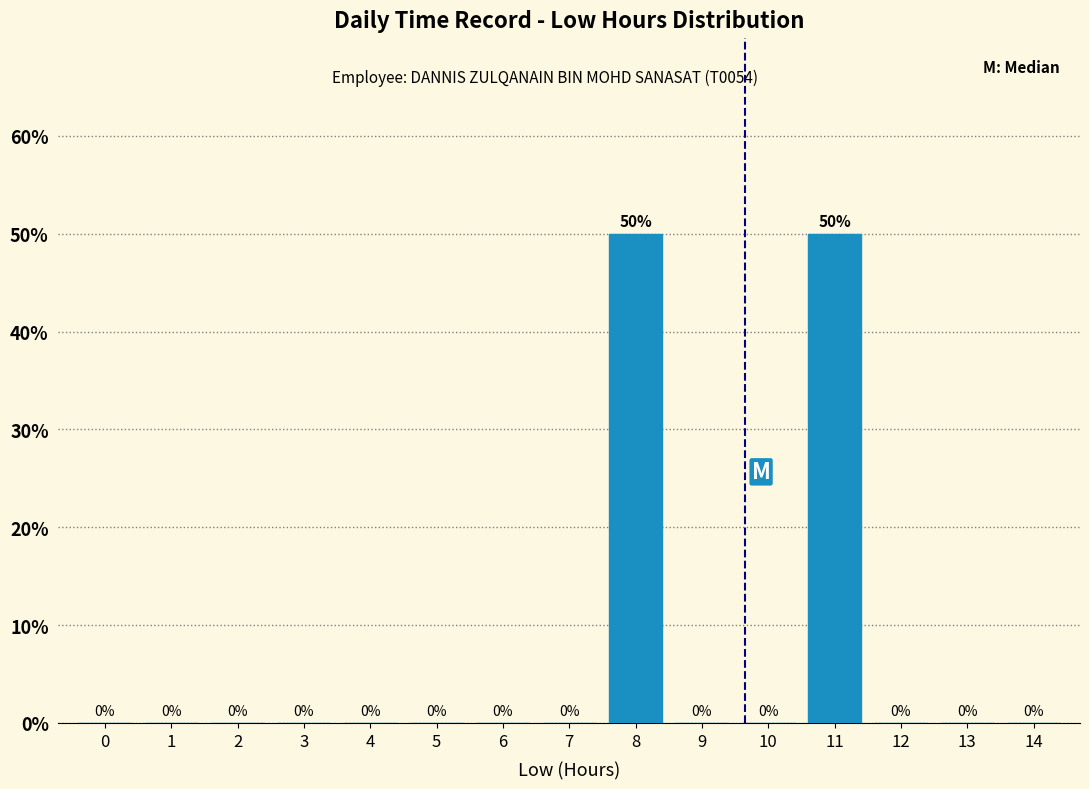

Reading left to right, extract all data points from this chart.

0=0	1=0	2=0	3=0	4=0	5=0	6=0	7=0	8=50	9=0	10=0	11=50	12=0	13=0	14=0